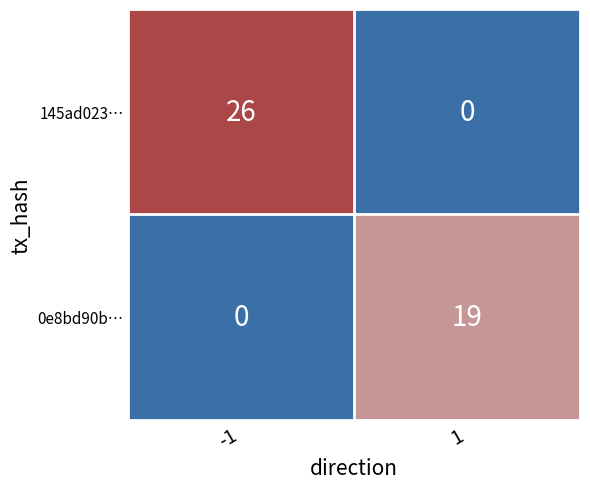

Which series has the largest total across all categories?

145ad023…